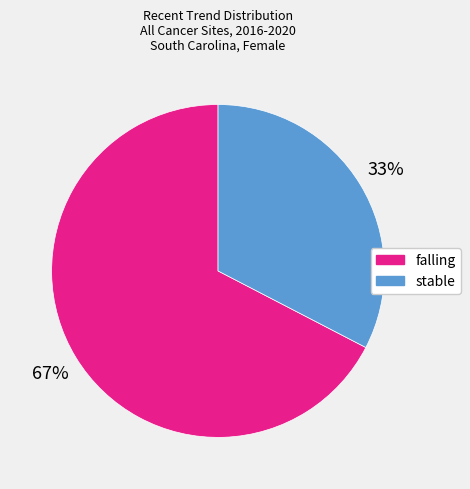

To the nearest percent, what is the average slice percentage?

50%